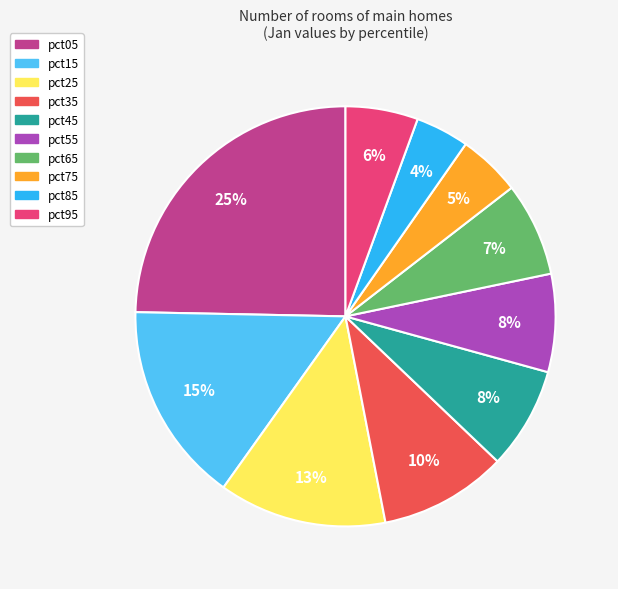

Does pct75 account for over 50% of the chart?

No